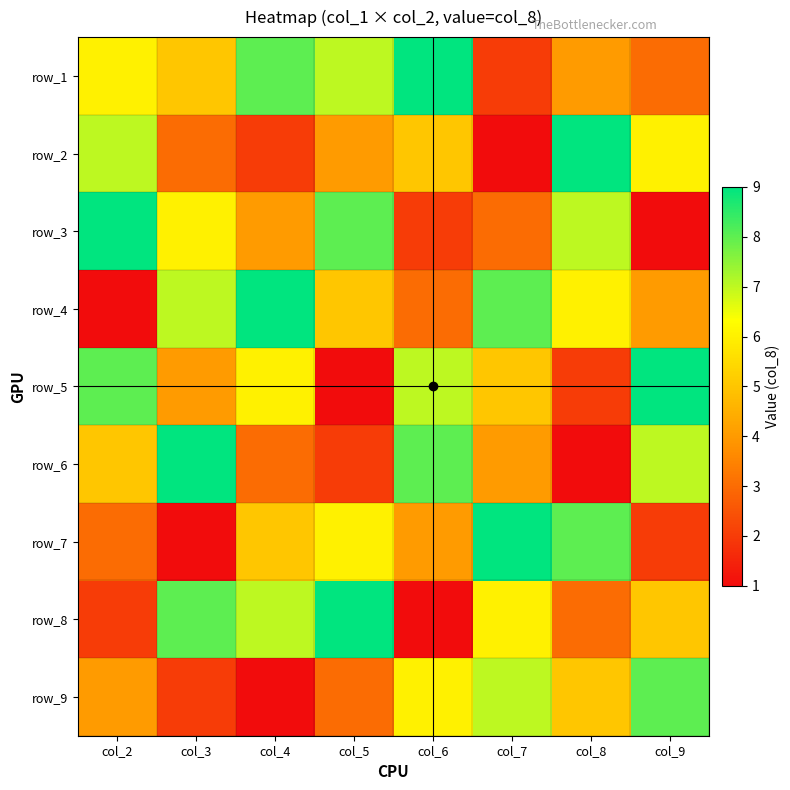

The value of row_8 at col_6 is 10. True or false?

False